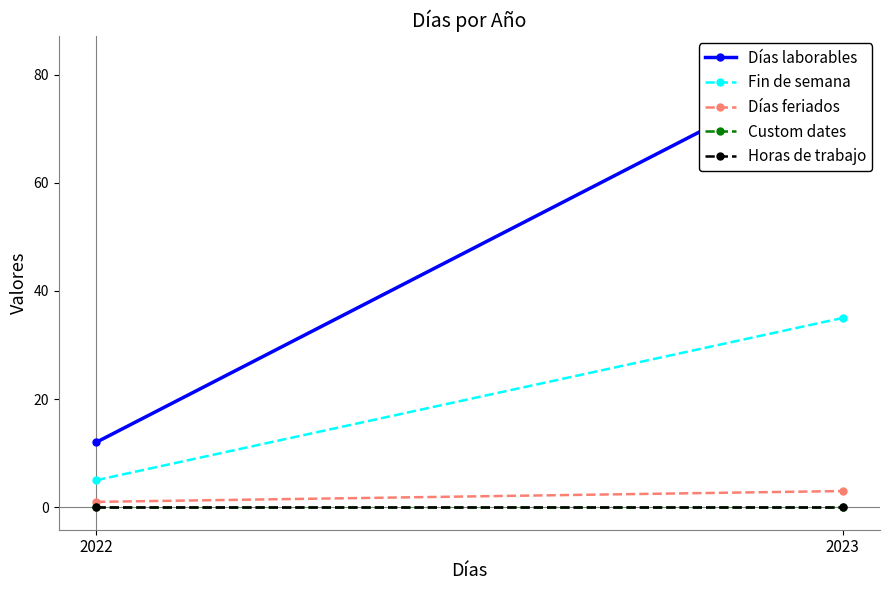

Reading left to right, extract all data points from this chart.

Días laborables: 12	83
Fin de semana: 5	35
Días feriados: 1	3
Custom dates: 0	0
Horas de trabajo: 0	0